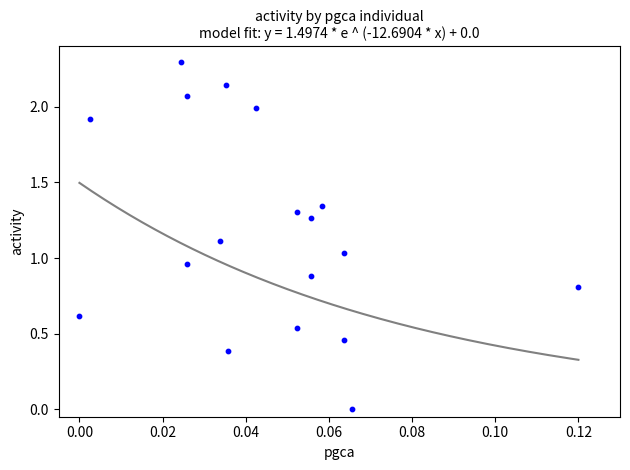

What is the range of Y values (max minus min)?

2.3